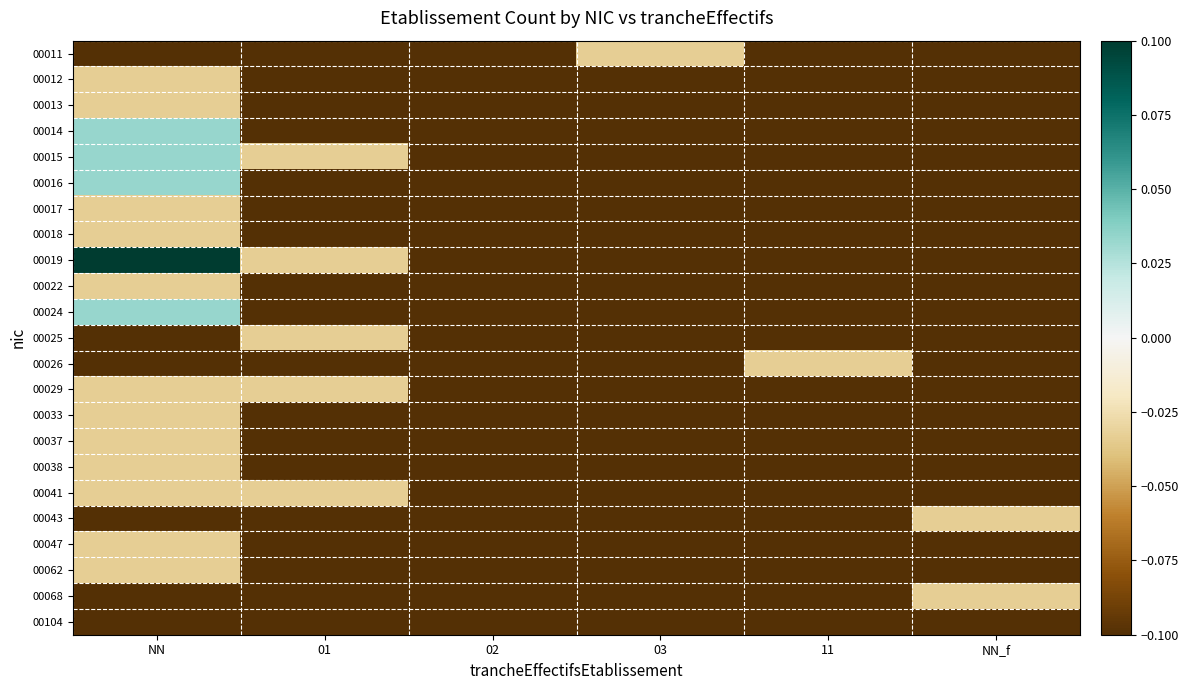

Between 01 and 02, which is larger?

01